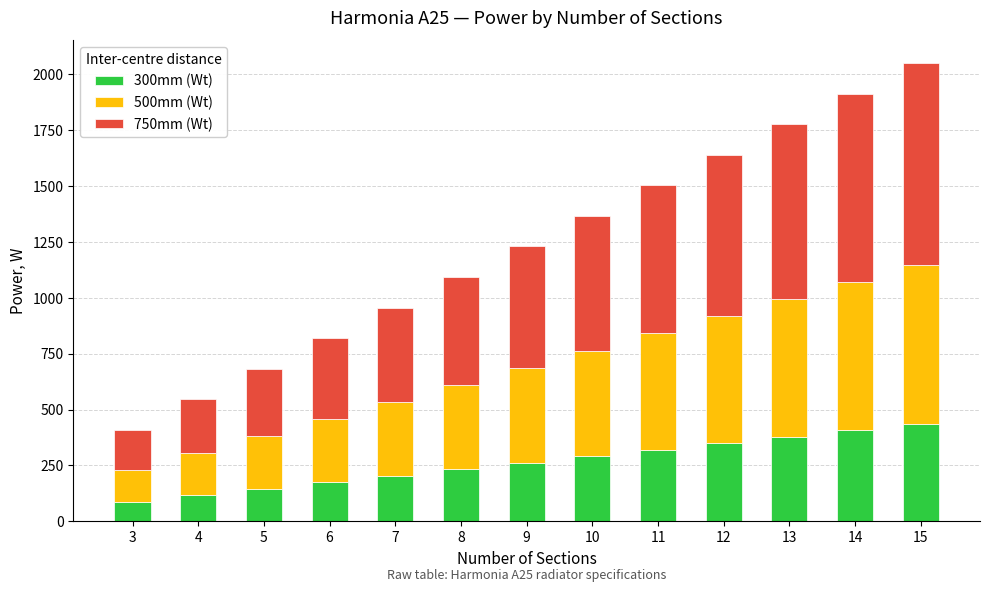

The value of 300mm (Wt) at 8 is 144.5. True or false?

False